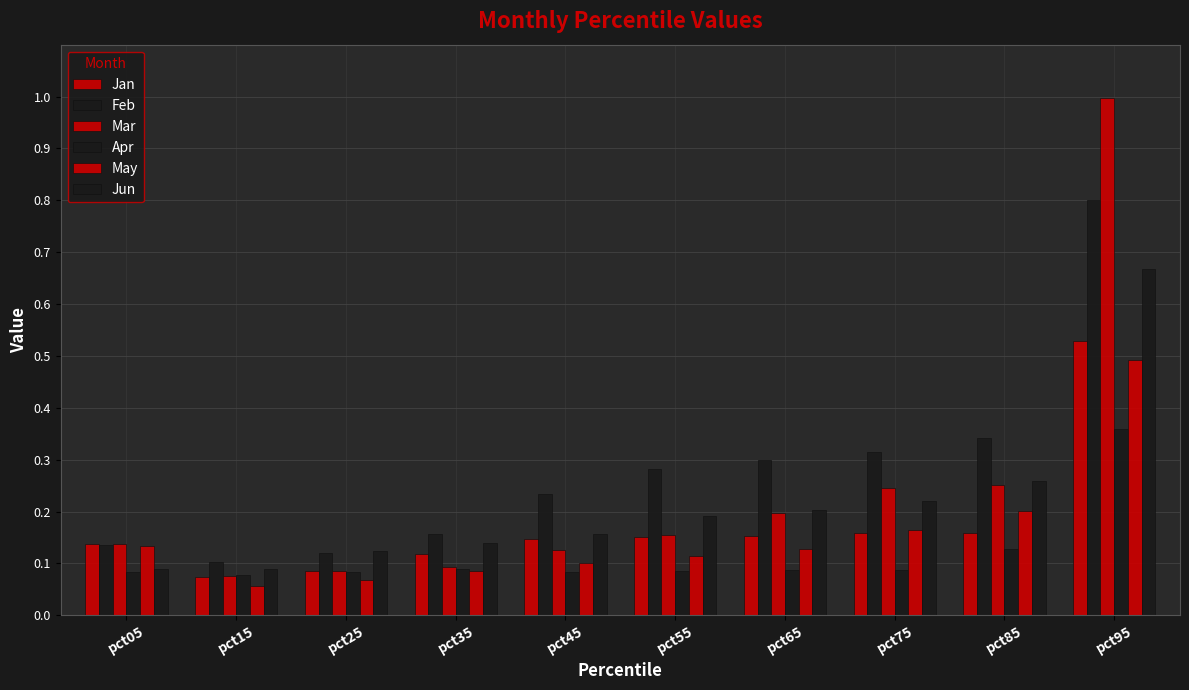

How many series are shown in this chart?

6